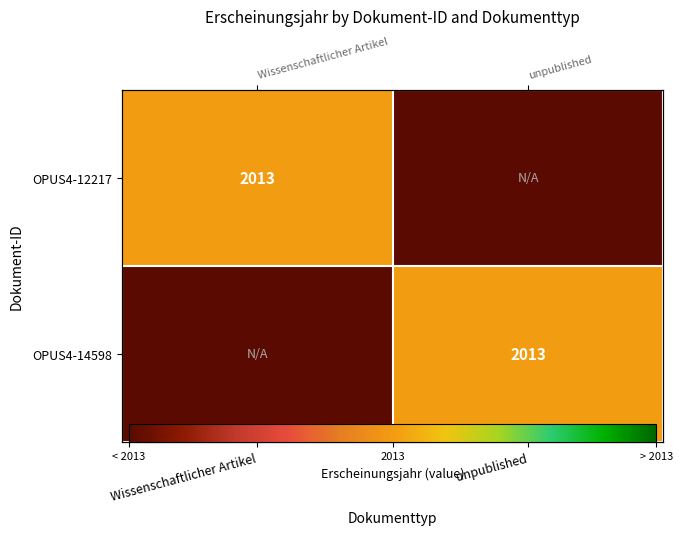

List the series in order of their peak value, lowest first.

OPUS4-12217, OPUS4-14598